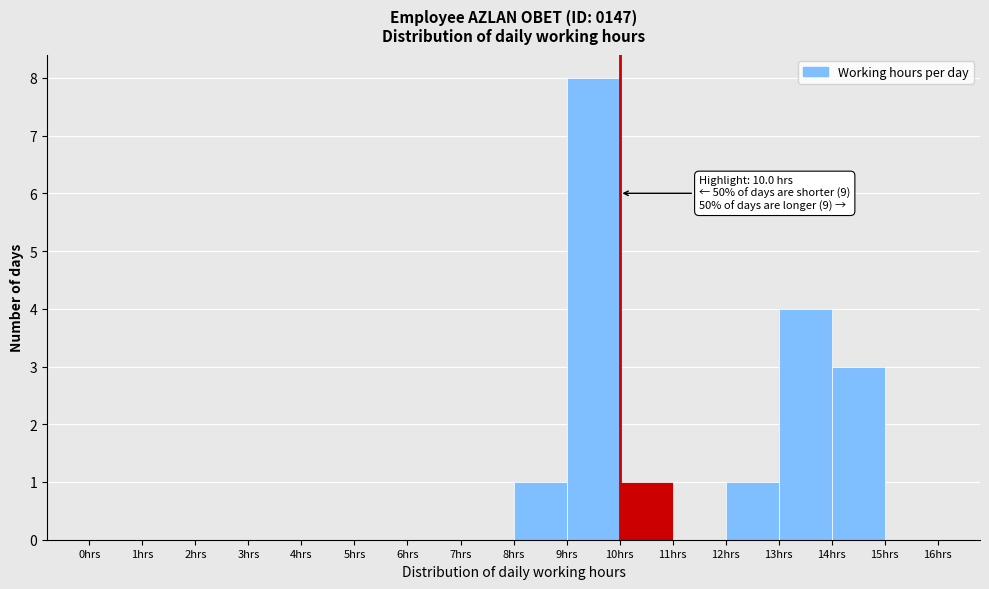

Which range on the x-axis has the tallest bar?

9 to 10